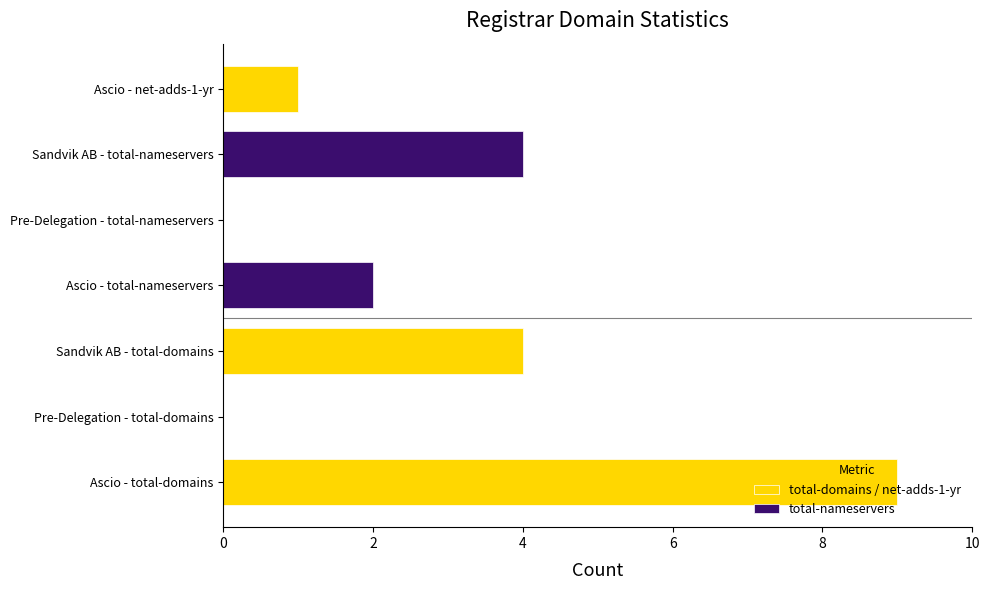

What value does the total-domains series have at Sandvik AB (9999)?

4